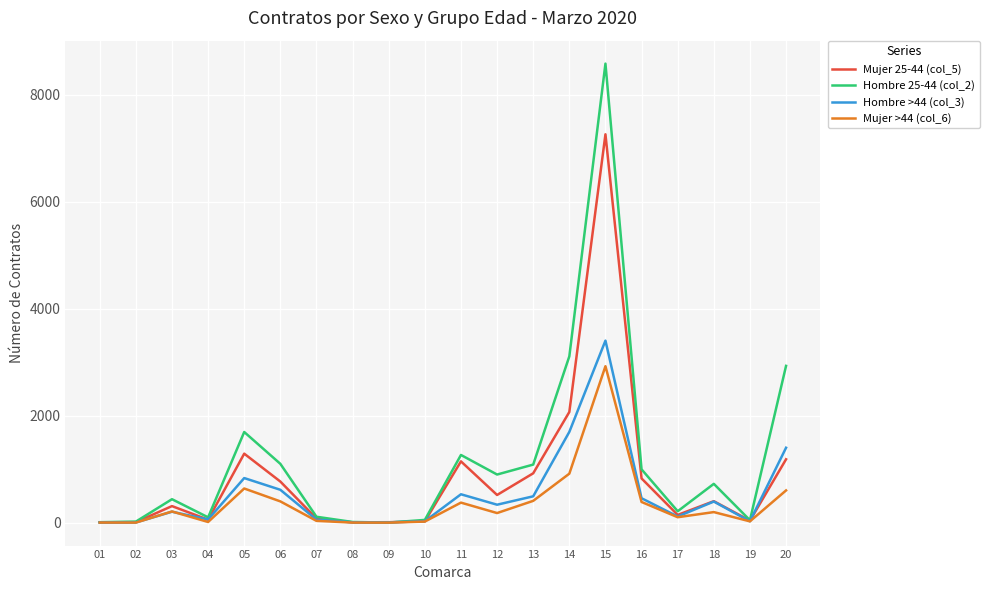

Rank the series by their maximum value, from lowest to highest.

Mujer >44 (col_6), Hombre >44 (col_3), Mujer 25-44 (col_5), Hombre 25-44 (col_2)